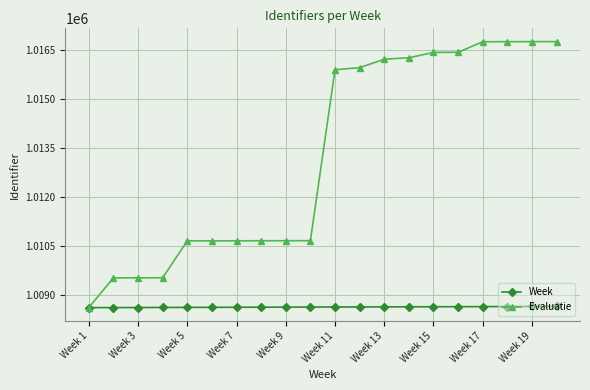

What is the minimum value shown in the chart?

1008627